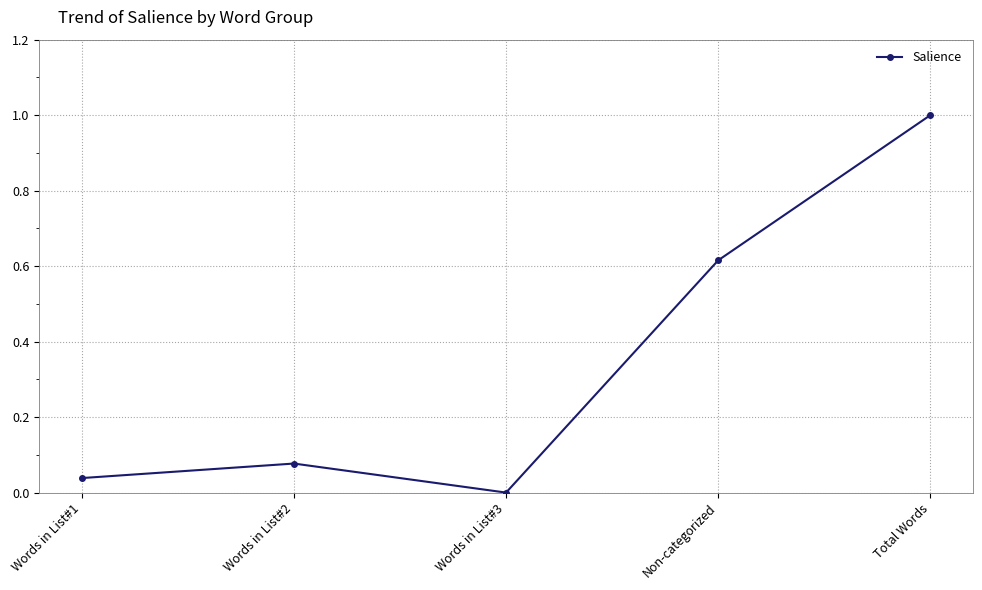

How many points are lower than both their immediate neighbors (excluding endpoints)?

1